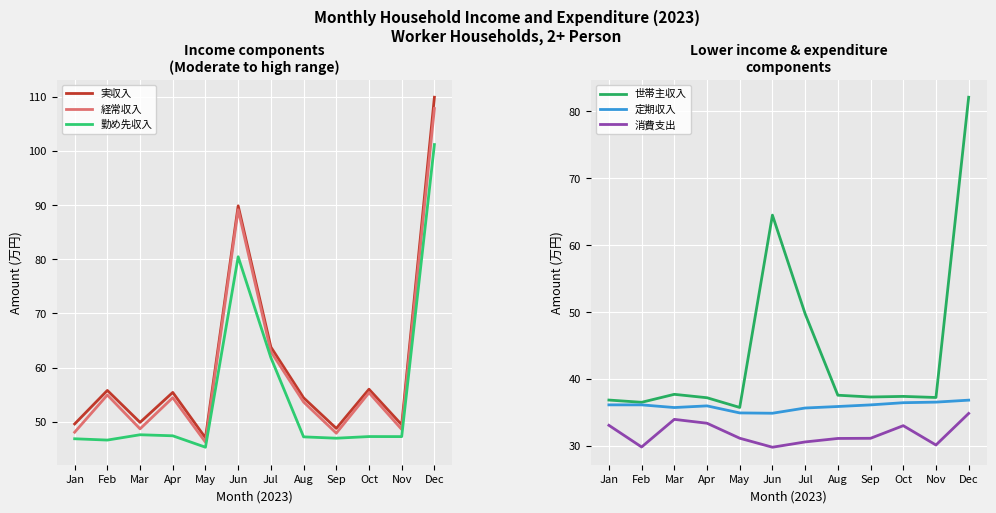

True or false: 経常収入 has a value of 54.9 at Feb.

True